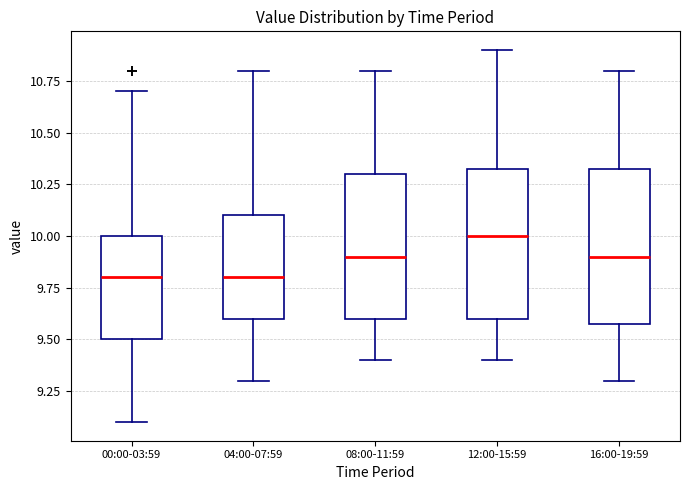

Reading left to right, read every box against the y-axis: the position of its median line, the range the box covers, and the ends of its whiskers. The values are not printed on the chart, so give them approximately, as read against the axis.

00:00-03:59: median 9.80, box 9.50 to 10.00, whiskers 9.10 to 10.70
04:00-07:59: median 9.80, box 9.60 to 10.10, whiskers 9.30 to 10.80
08:00-11:59: median 9.90, box 9.60 to 10.30, whiskers 9.40 to 10.80
12:00-15:59: median 10.00, box 9.60 to 10.35, whiskers 9.40 to 10.90
16:00-19:59: median 9.90, box 9.60 to 10.35, whiskers 9.30 to 10.80